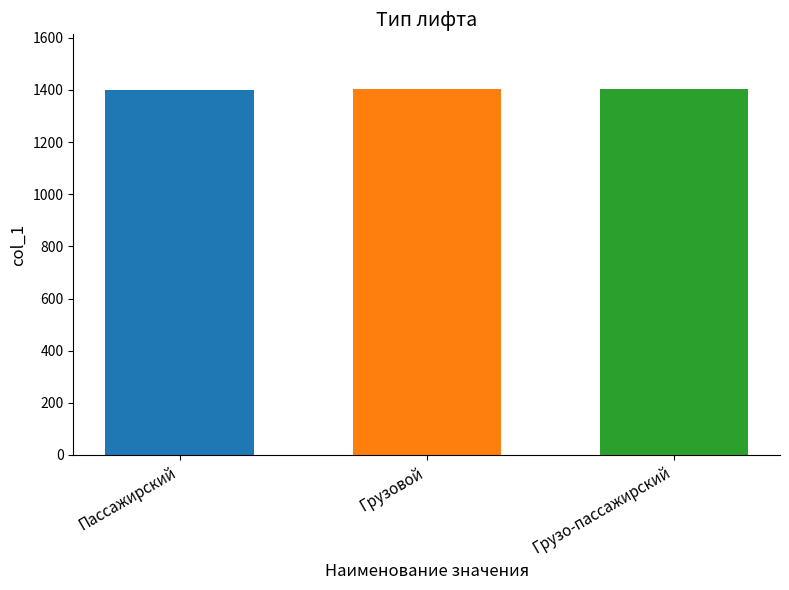

What is the minimum value shown in the chart?

1401